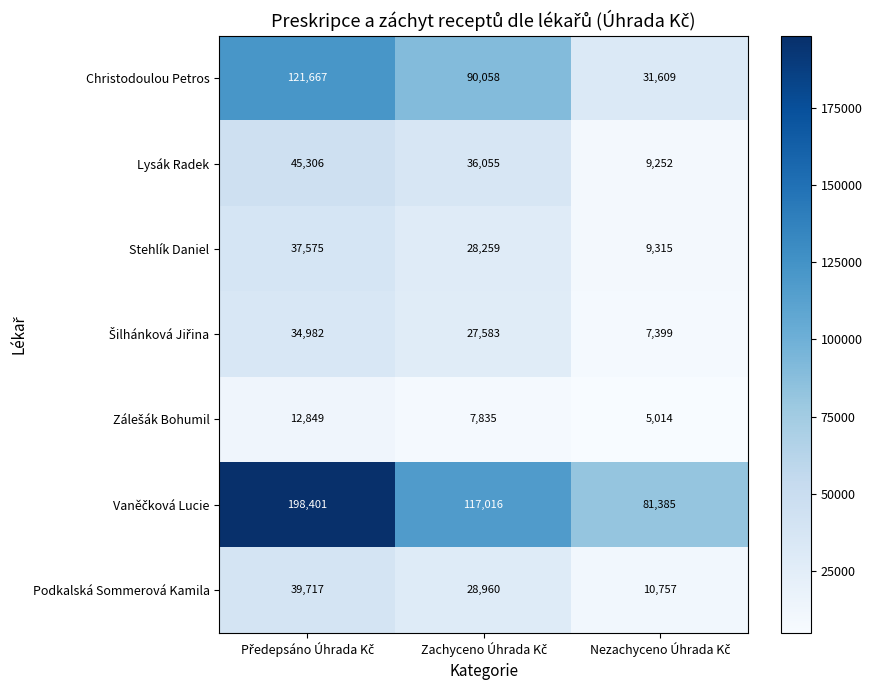

What is the difference between the maximum and minimum values in the Stehlík Daniel series?

28260